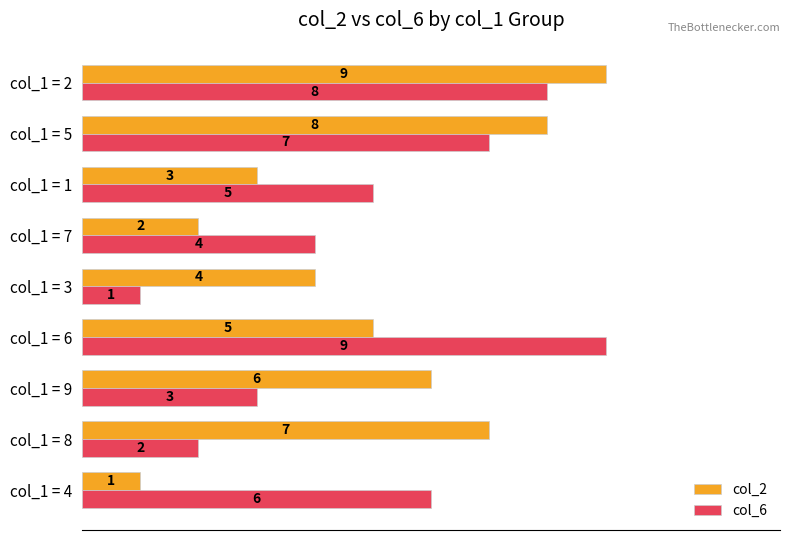

True or false: col_2 has a value of 7 at col_1 = 6.

False